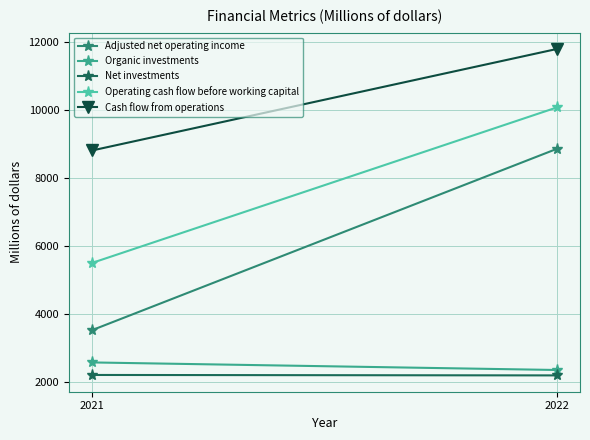

Reading left to right, what are all the values shown in this chart?

Adjusted net operating income: 3527.0	8852.0
Organic investments: 2576.0	2354.0
Net investments: 2208.0	2195.0
Operating cash flow before working capital: 5502.0	10069.0
Cash flow from operations: 8806.0	11787.0